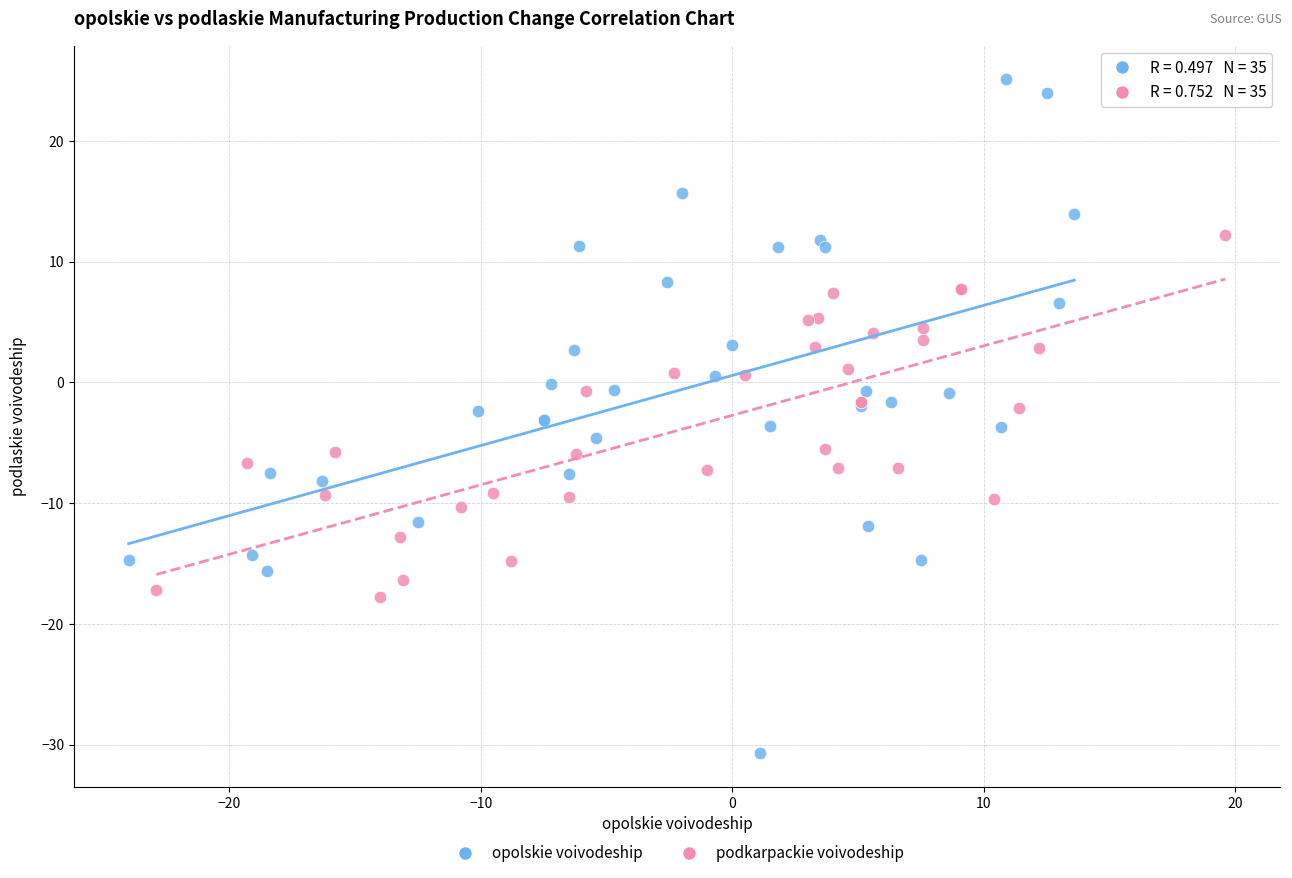

Which series has the largest Y range (max minus min)?

opolskie voivodeship